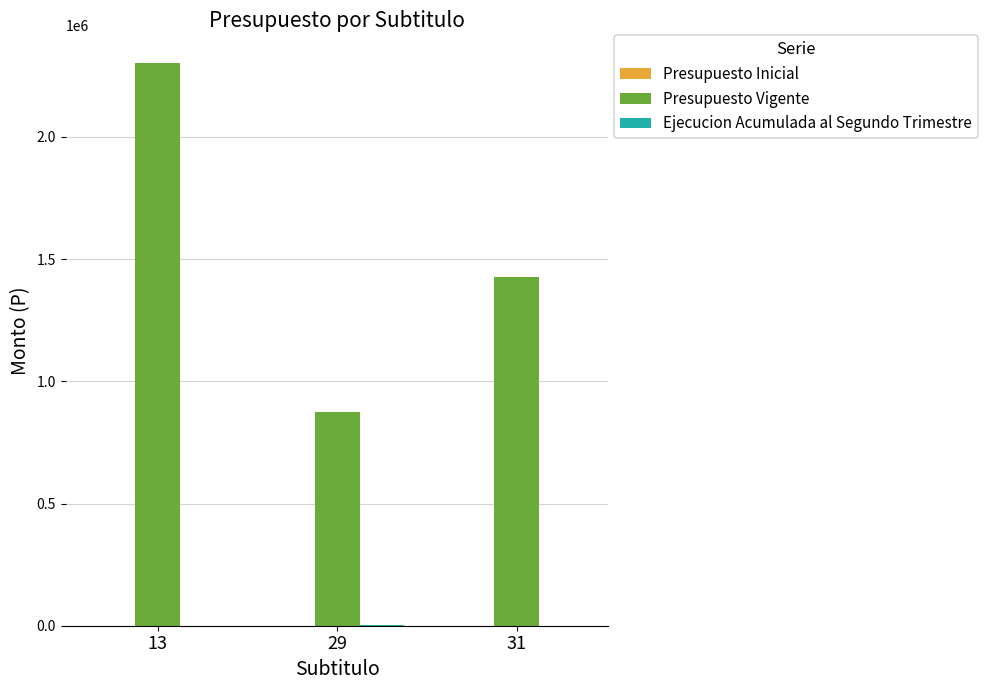

At which label does Presupuesto Vigente reach its peak?

13